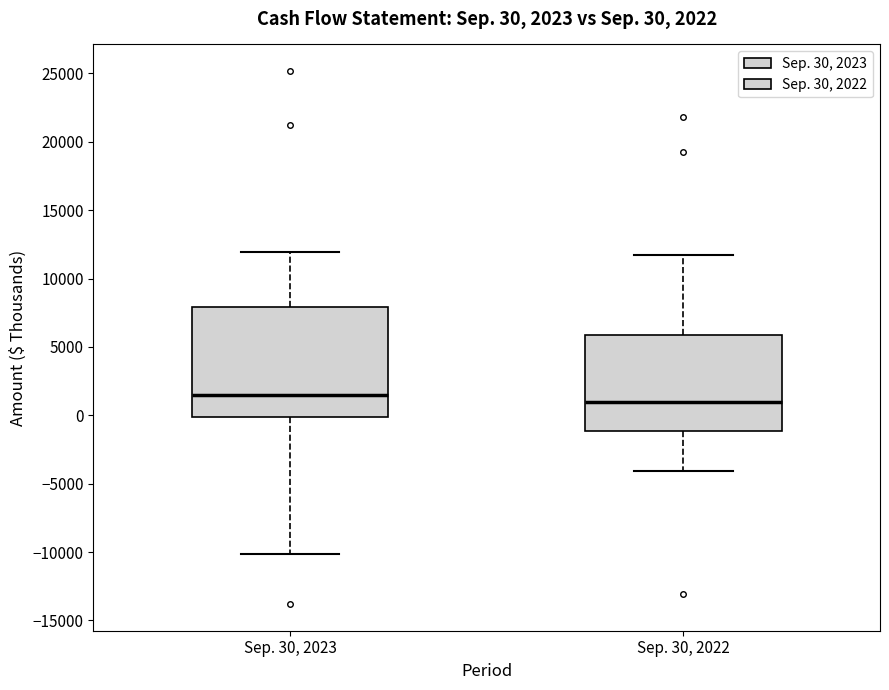

Comparing the boxes themselves (not the whiskers), which one is the tallest?

Sep. 30, 2023